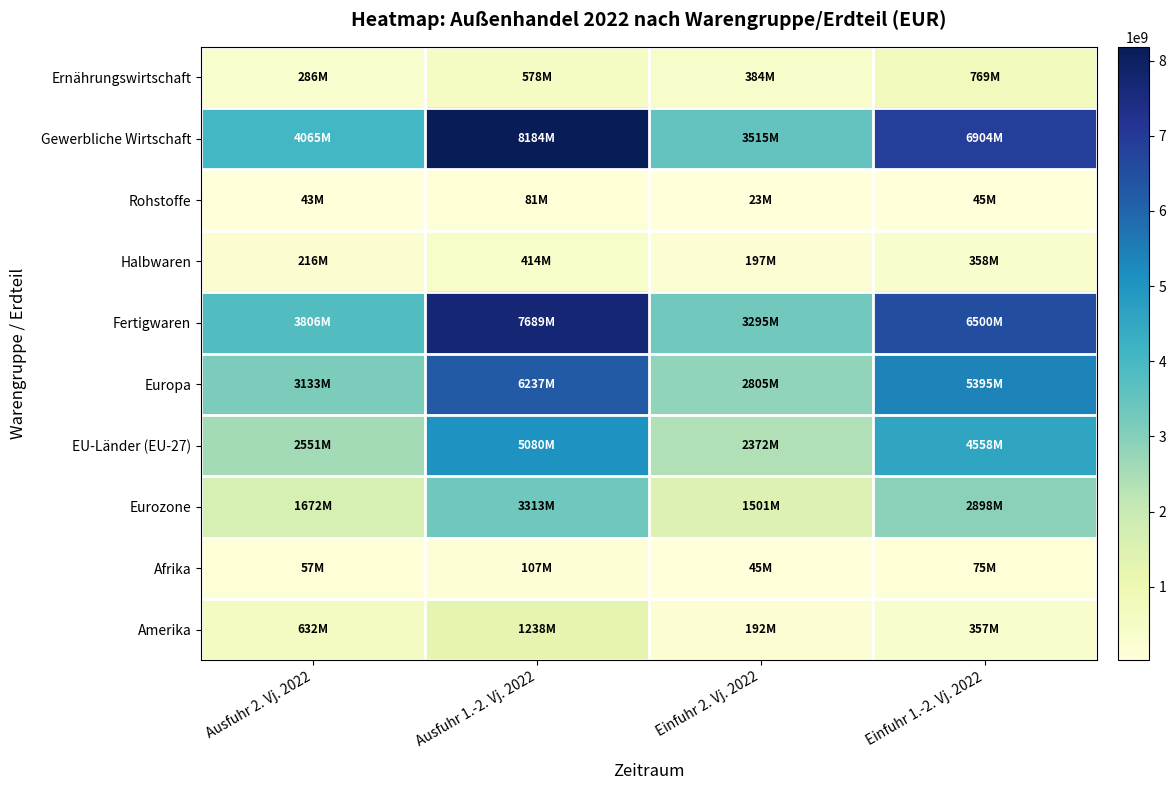

Count the number of data series in this chart.

10